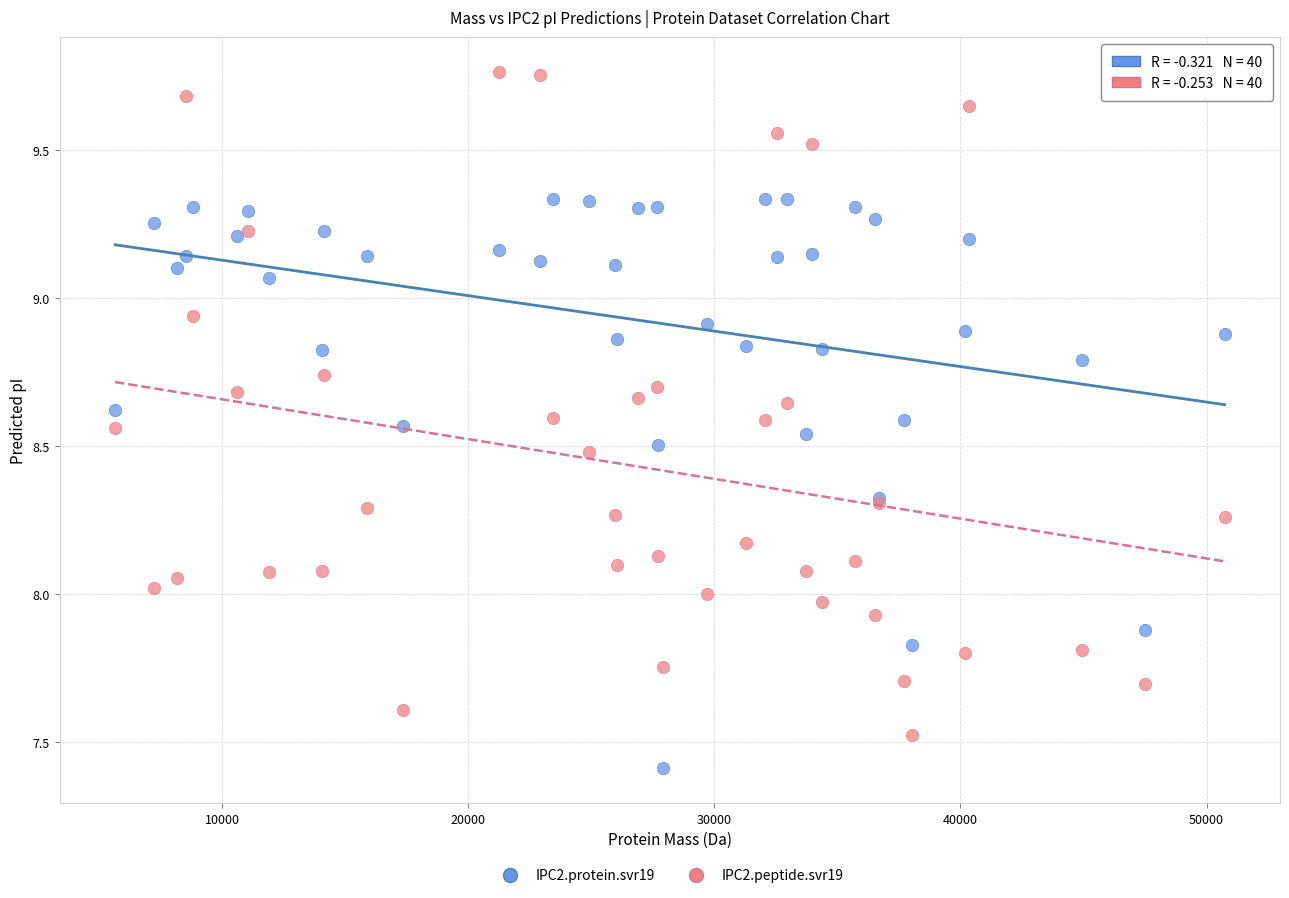

Which series contains the highest Y value?

IPC2.peptide.svr19